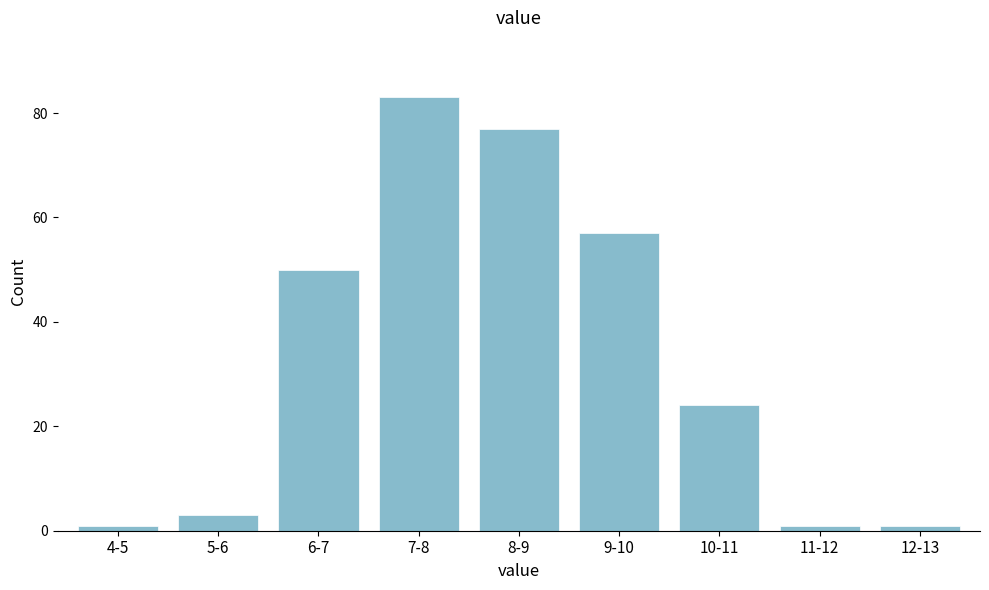

Reading left to right, list all the values displayed in this chart.

1	3	50	83	77	57	24	1	1